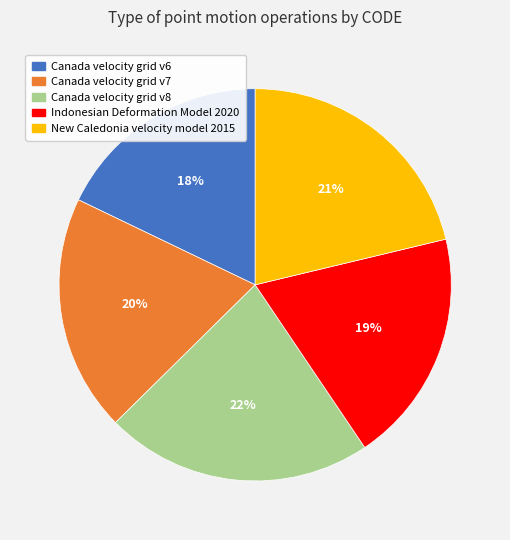

The Indonesian Deformation Model 2020 slice represents 11% of the pie. True or false?

False